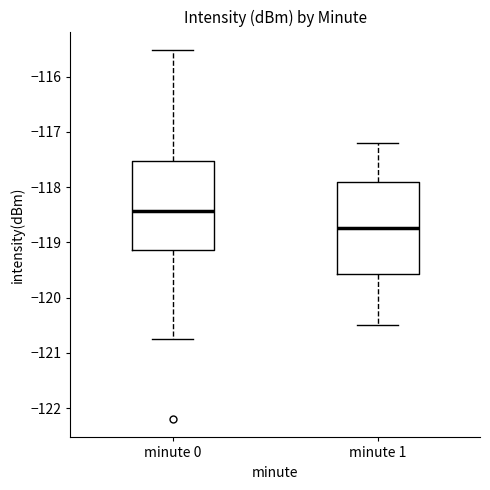

Where is the upper edge of the box for minute 0 on the y-axis? The values are not printed on the chart, so give them approximately, as read against the axis.

-117.5